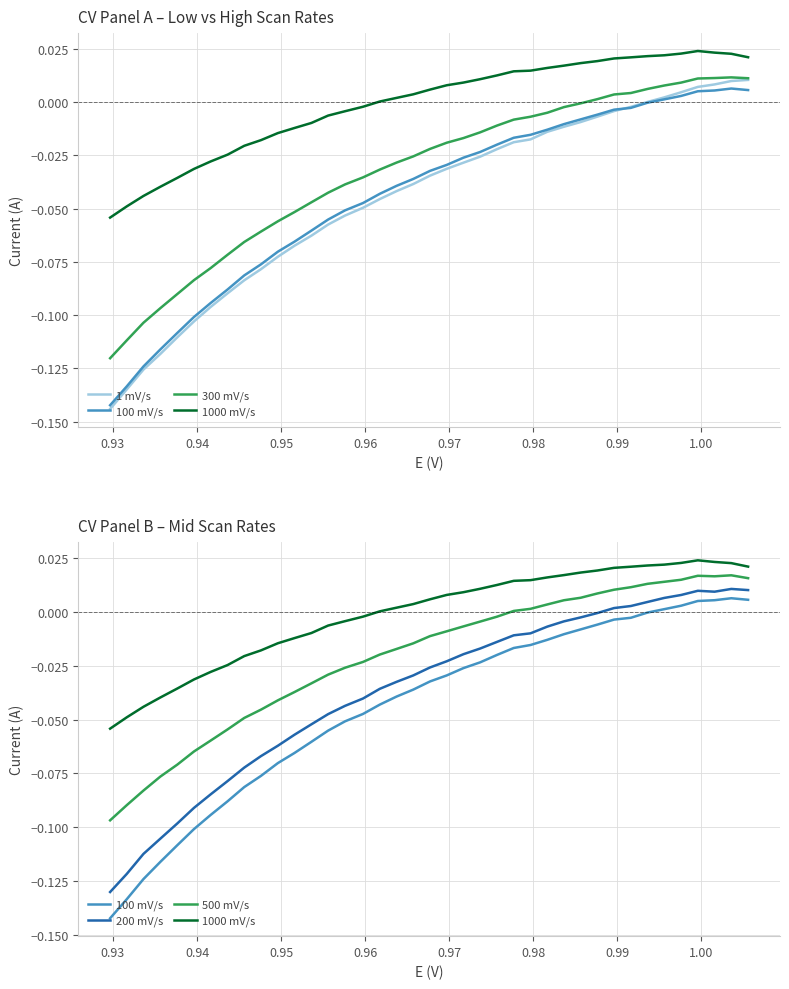

The 1 mV/s series shows 0.0 at 0.93. True or false?

False